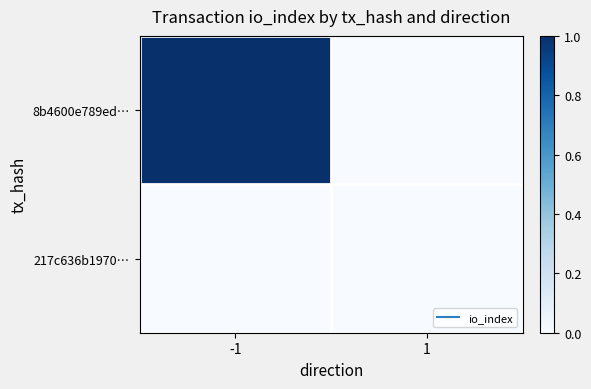

Which series changed the most between -1 and 1?

8b4600e789ed…